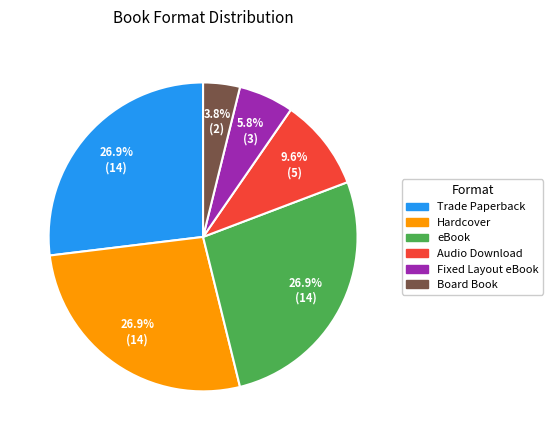

True or false: Fixed Layout eBook accounts for 1% of the total.

False